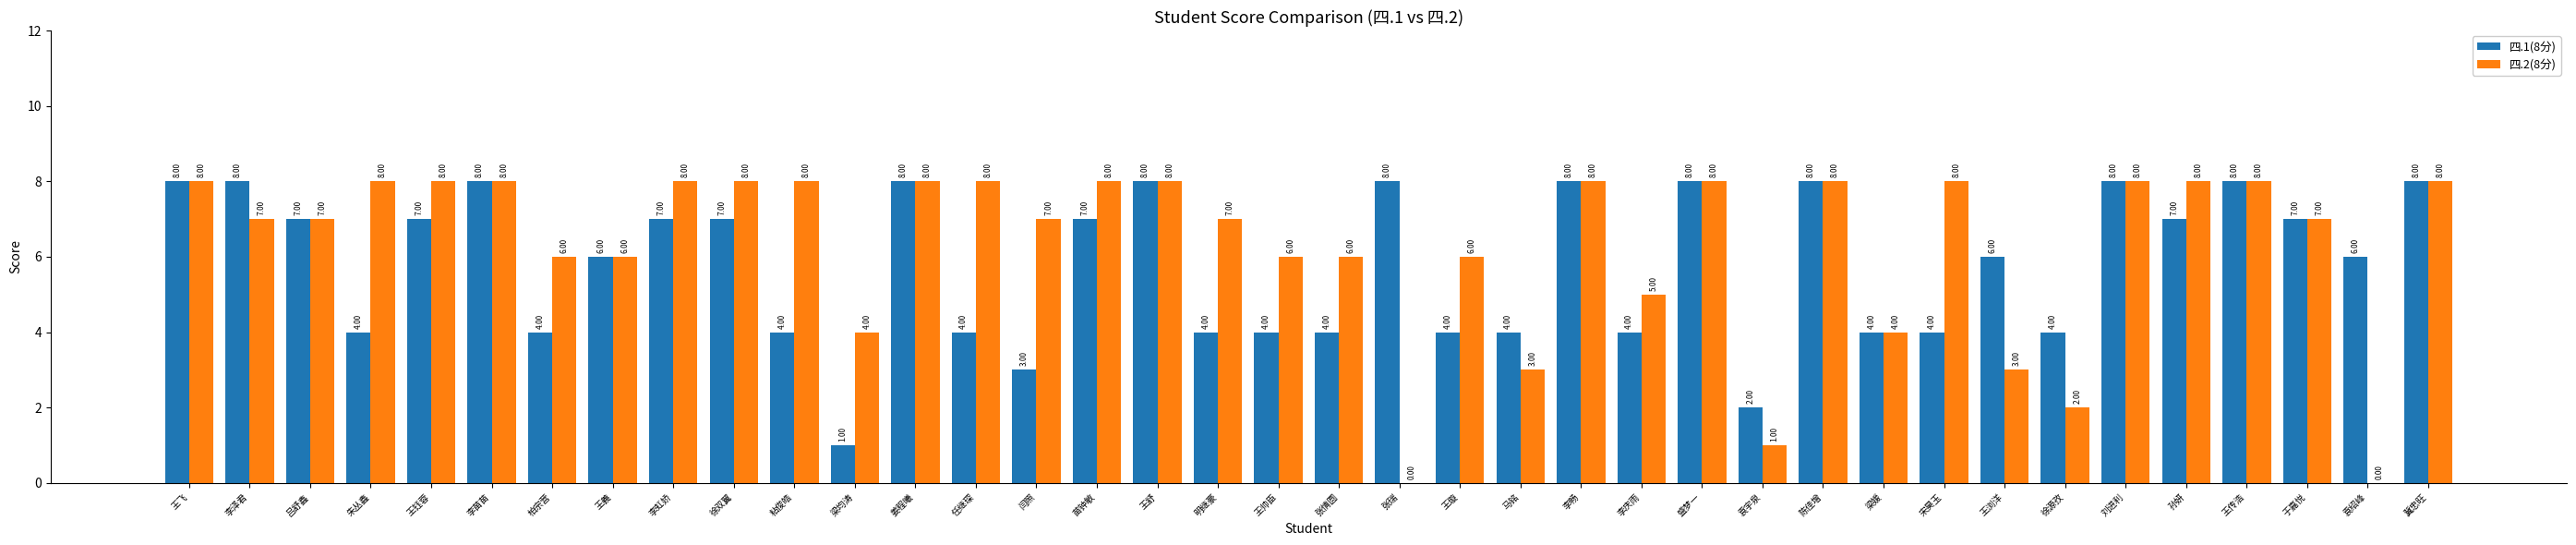

Count the number of data series in this chart.

2